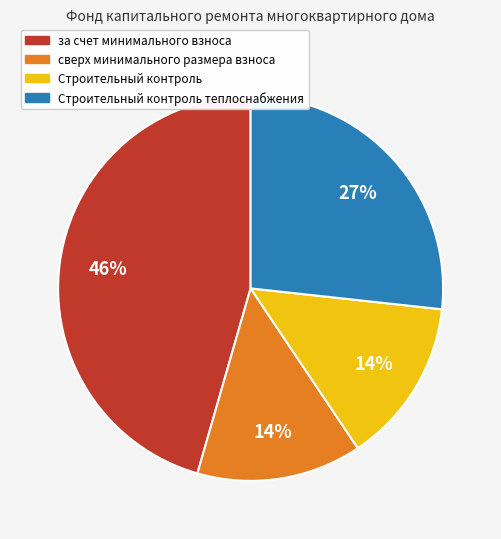

To the nearest percent, what portion does Строительный контроль represent?

14%